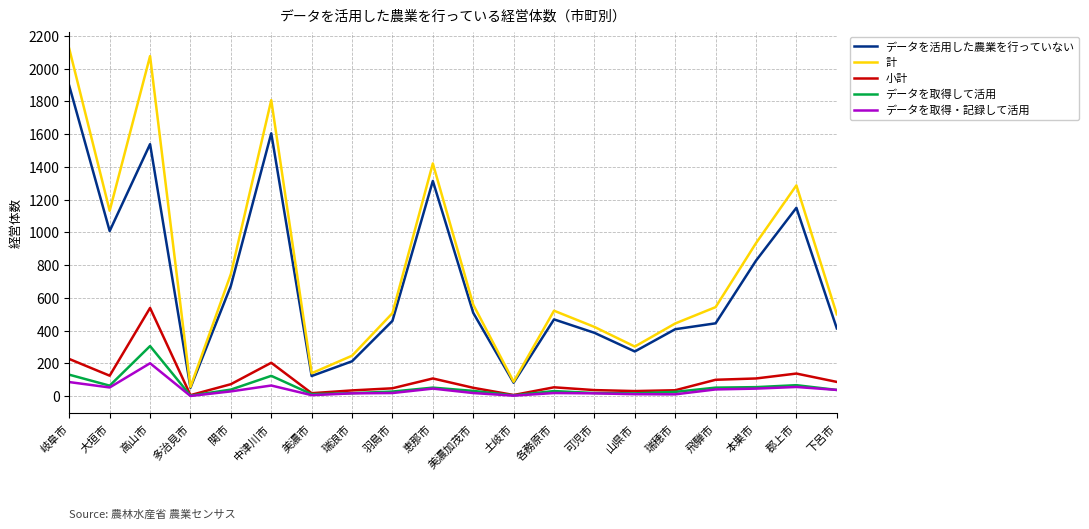

List the series in order of their peak value, highest first.

計, データを活用した農業を行っていない, 小計, データを取得して活用, データを取得・記録して活用